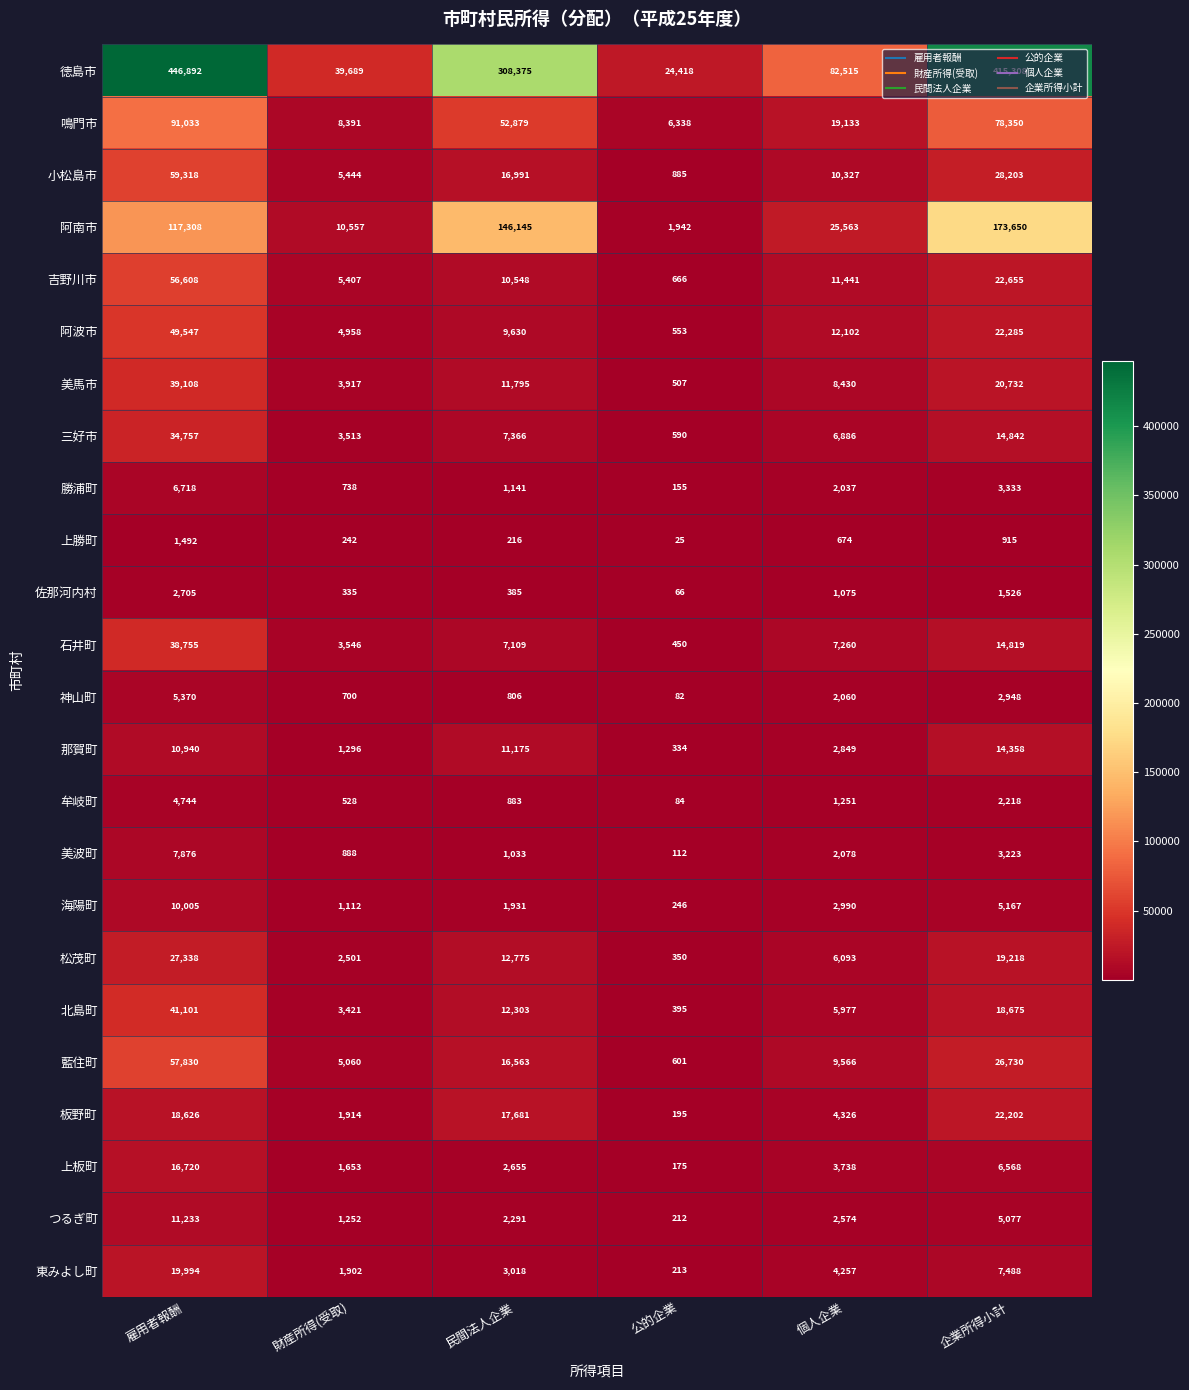

At which label is 鳴門市 closest to 48685?

民間法人企業